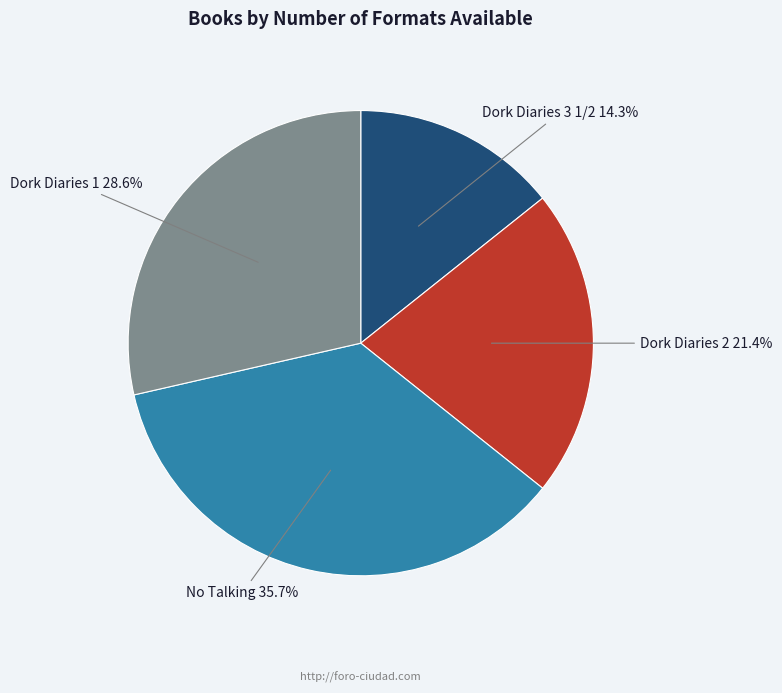

What percentage is the Dork Diaries 2 slice, to the nearest percent?

21%